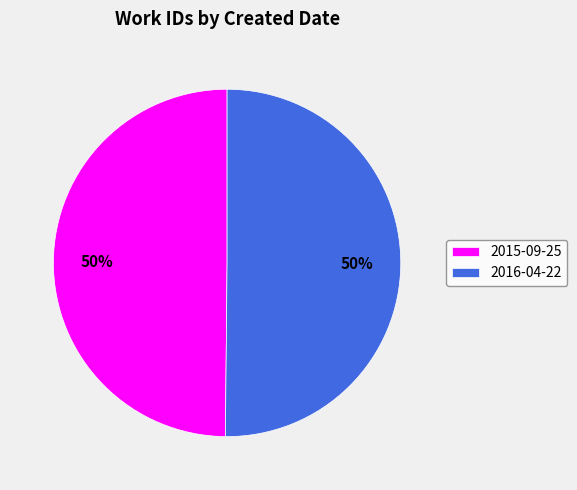

What is the ratio of the value at 2015-09-25 to the value at 2016-04-22?

1.0